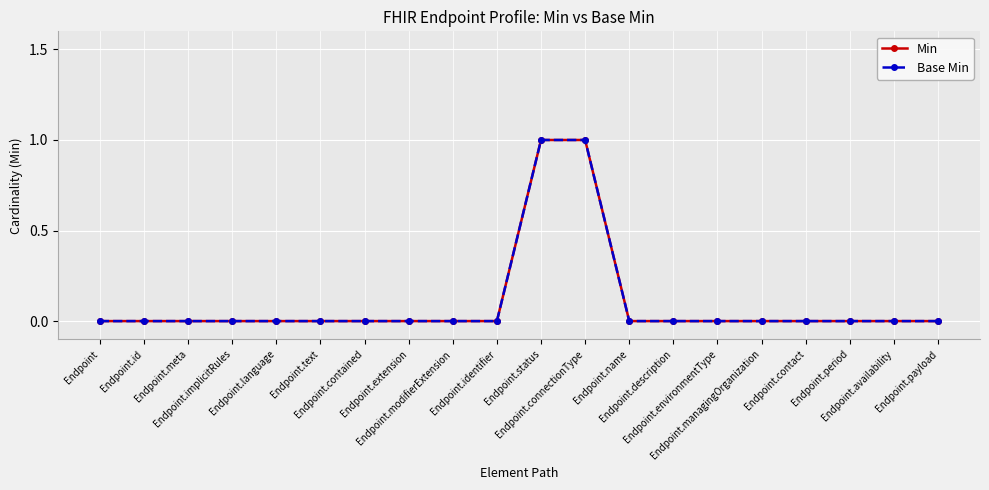

True or false: Base Min has more than 0 points higher than both neighbors.

False